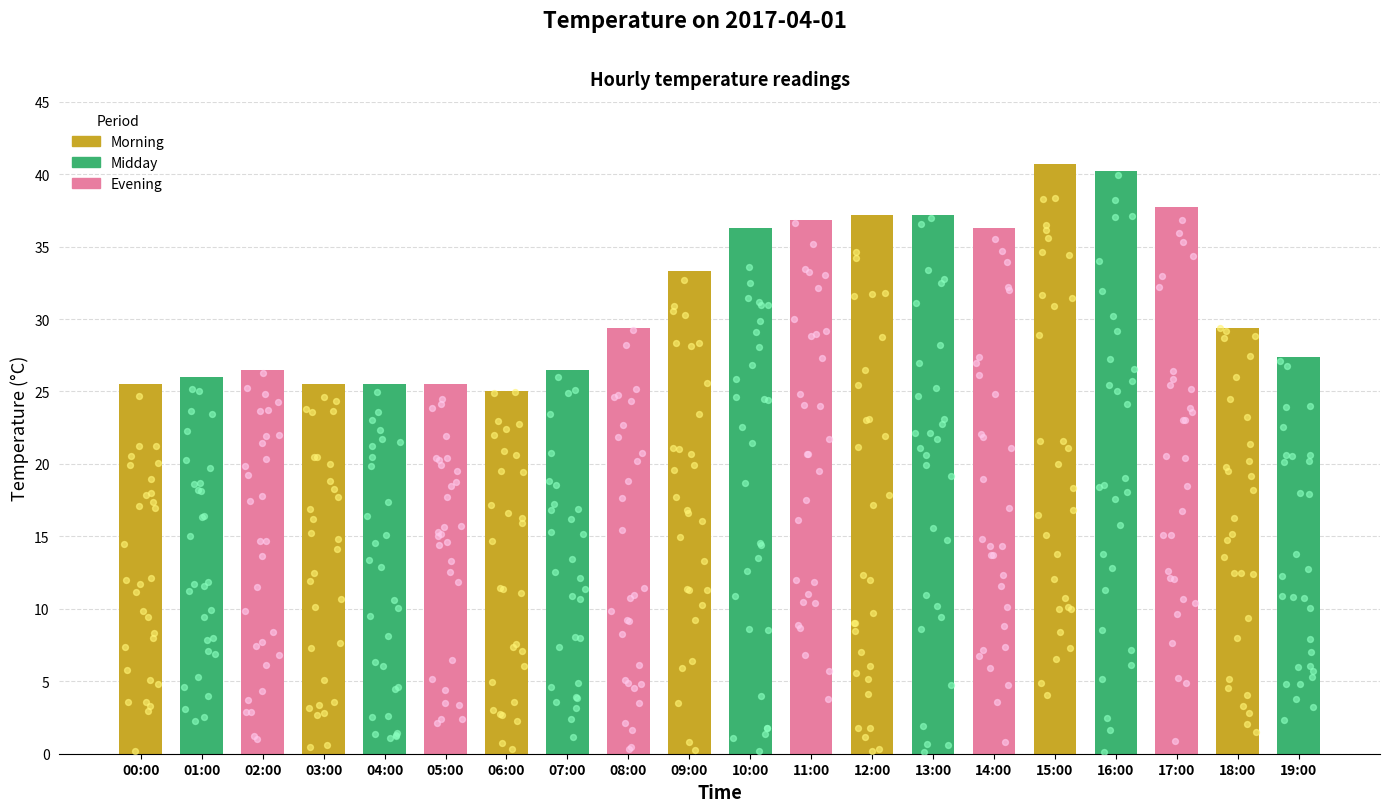

Which has a higher value, 00:00 or 03:00?

00:00